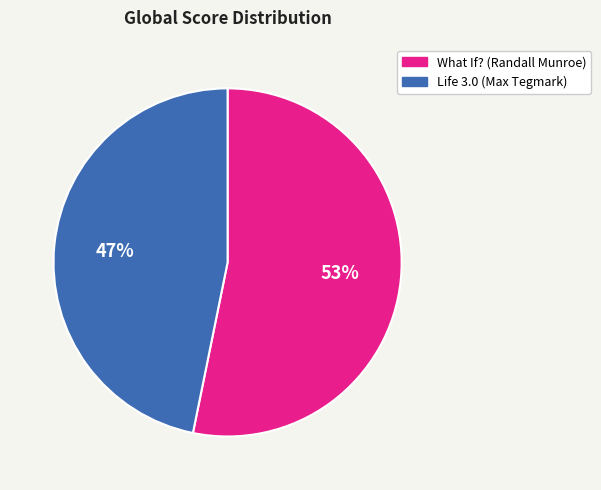

Which slice is the largest?

What If? (Randall Munroe)